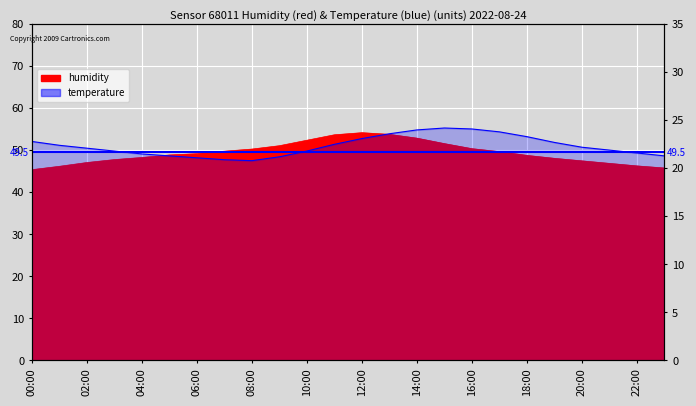

The temperature series shows 24.2 at 15:00. True or false?

True